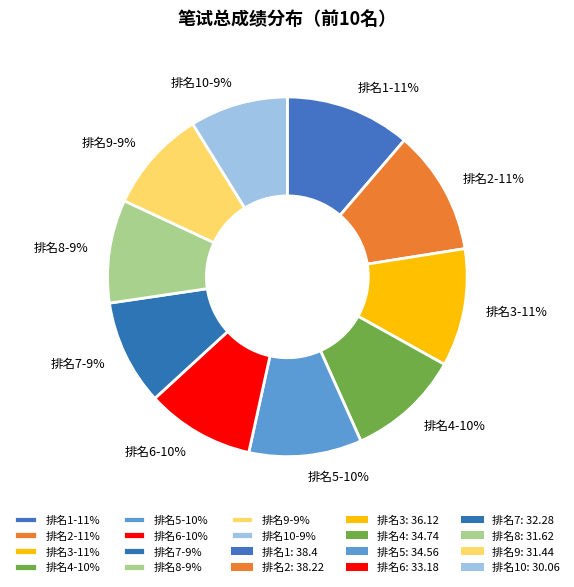

To the nearest percent, what is the difference between the largest and smallest slice percentages?

2%